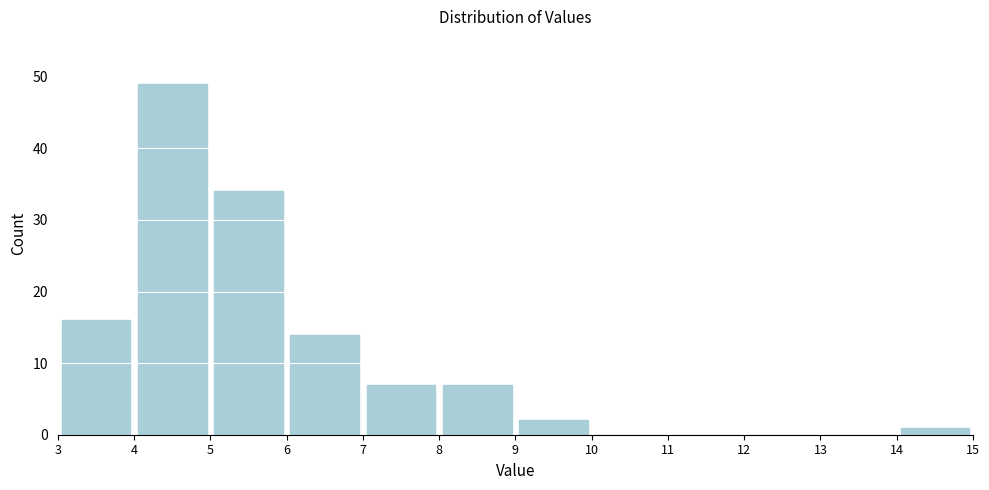

Reading left to right, list every bar in this chart as the range it spans on the x-axis followed by its height. The values are not printed on the chart, so give them approximately, as read against the axis.

3 to 4: 16
4 to 5: 49
5 to 6: 34
6 to 7: 14
7 to 8: 7
8 to 9: 7
9 to 10: 2
10 to 11: 0
11 to 12: 0
12 to 13: 0
13 to 14: 0
14 to 15: 1